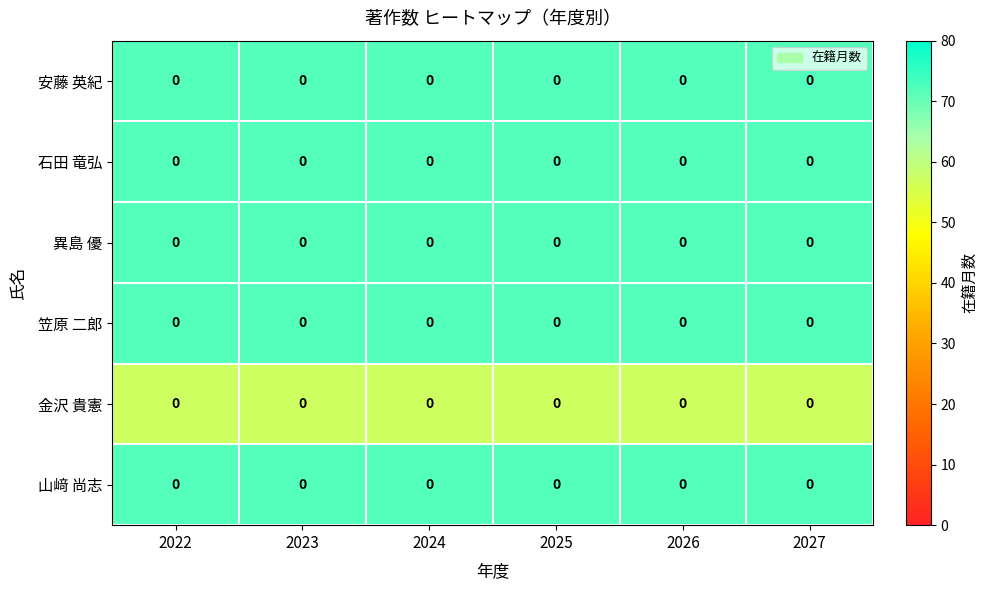

True or false: 石田 竜弘 has a value of 29 at 2026.

False